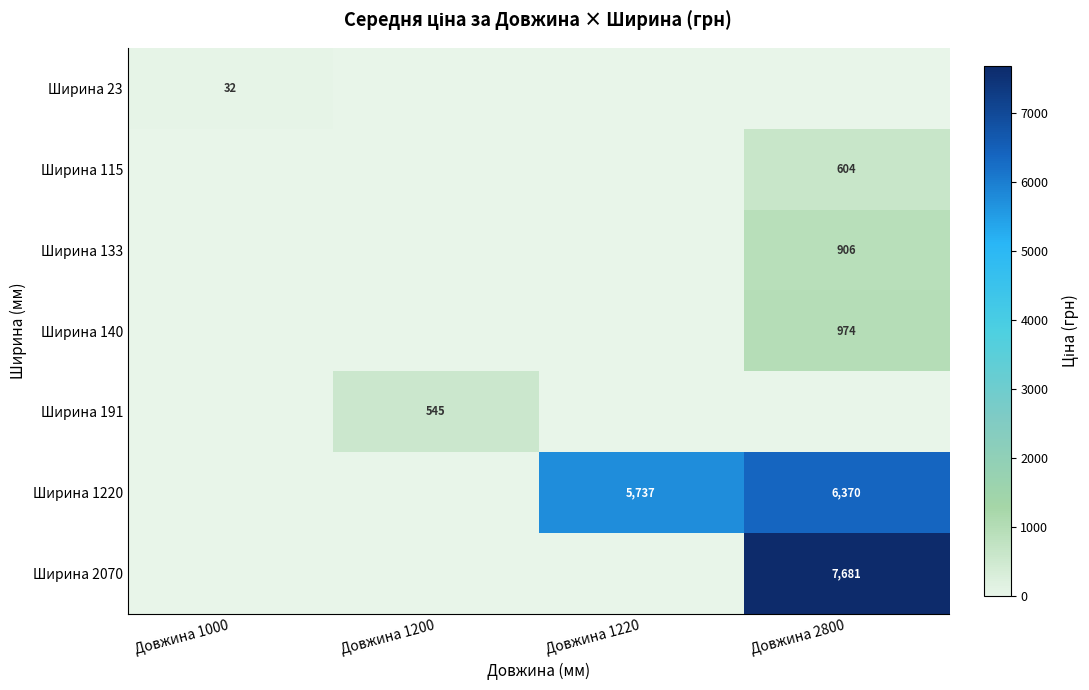

True or false: Ширина 133 has a value of 1538 at Довжина 2800.

False